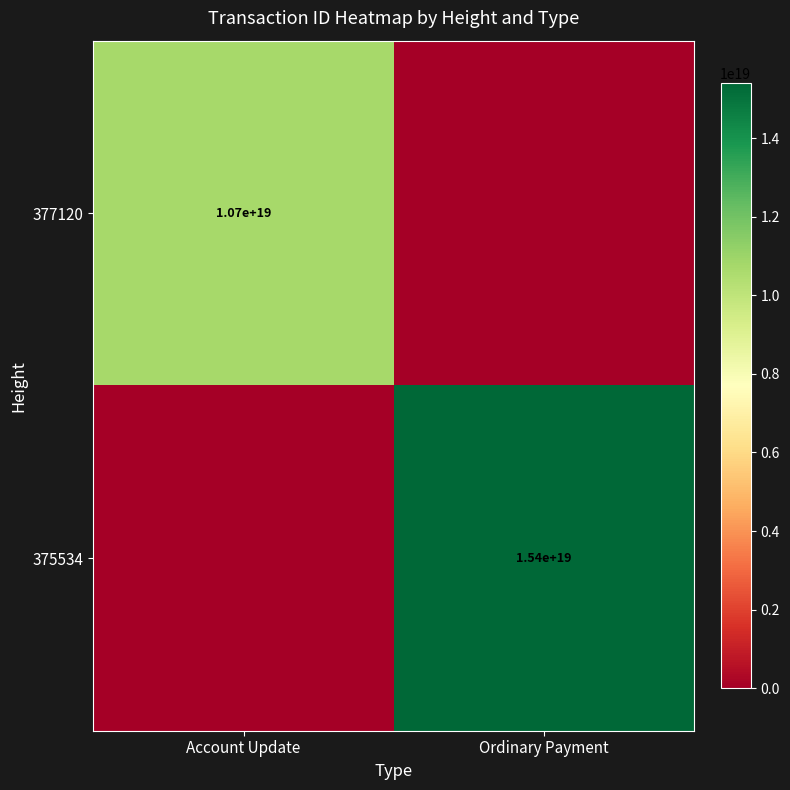

Is it true that 375534 equals 15400000000000000000 at Ordinary Payment?

True